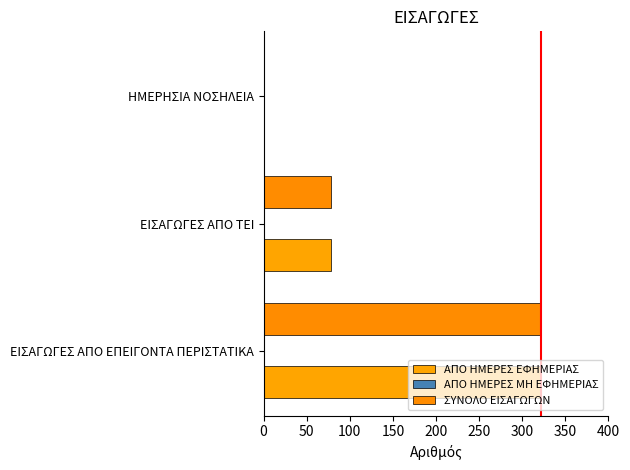

Count the number of data series in this chart.

2